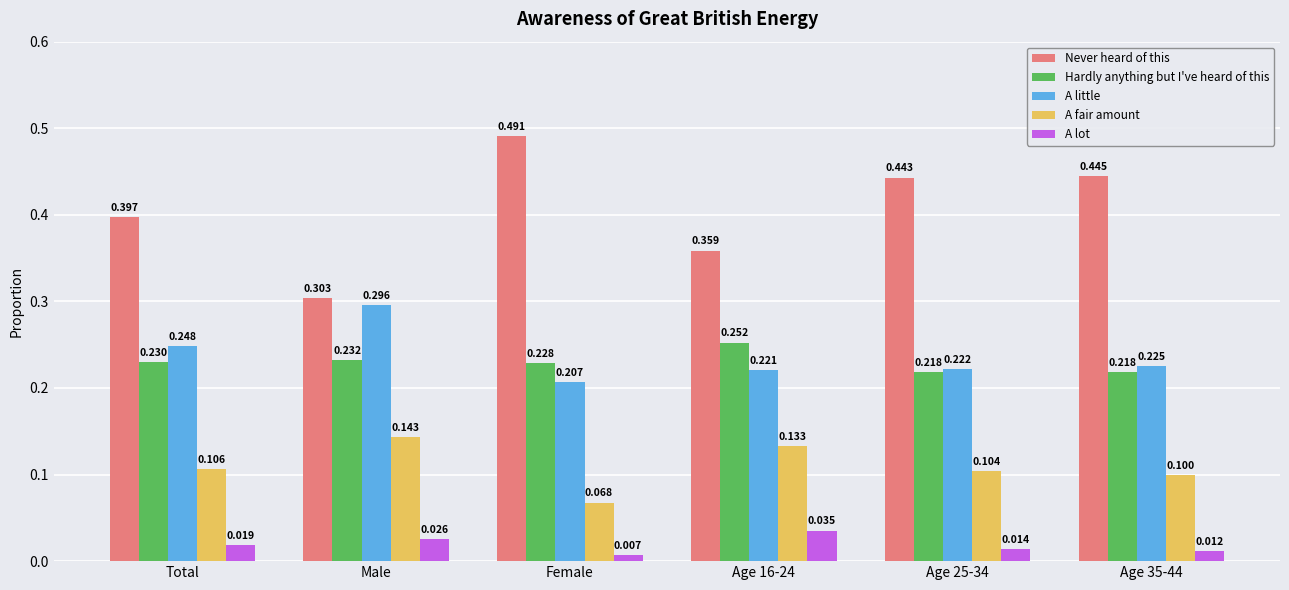

Does the chart contain stacked bars?

No